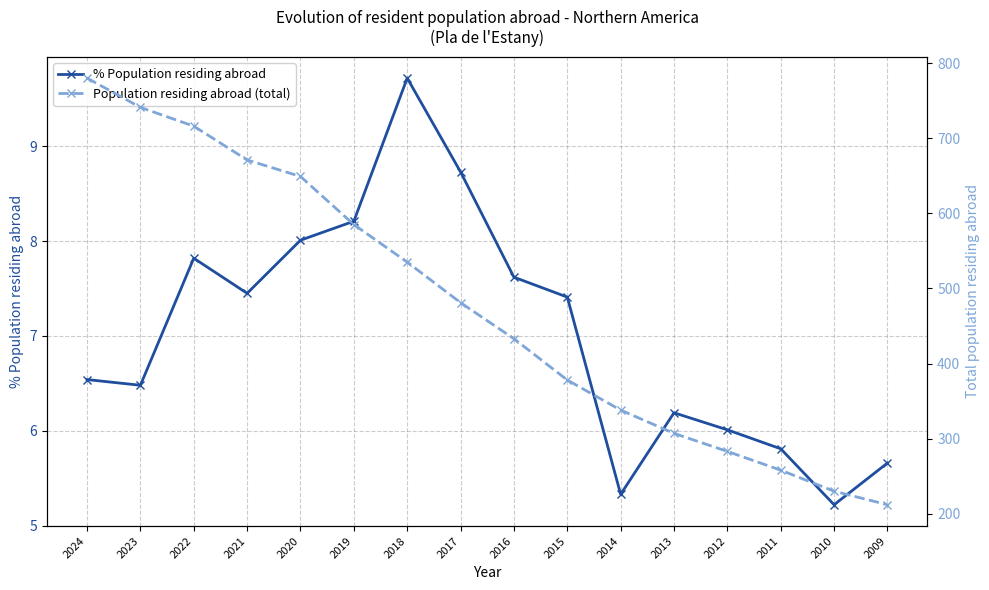

Reading left to right, extract all data points from this chart.

% Population residing abroad: 6.5	6.5	7.8	7.5	8.0	8.2	9.7	8.7	7.6	7.4	5.3	6.2	6.0	5.8	5.2	5.7
Population residing abroad (total): 780.0	741.0	716.0	671.0	649.0	585.0	535.0	481.0	433.0	378.0	338.0	307.0	283.0	258.0	230.0	212.0